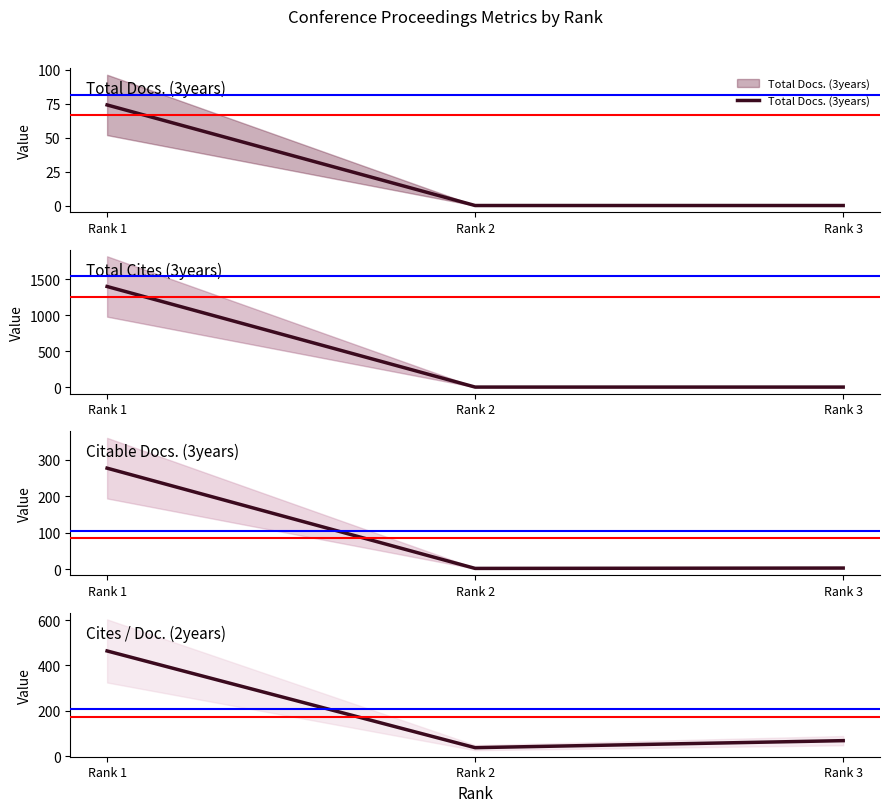

What is the difference between the maximum and minimum values in the Cites / Doc. (2years) series?

427